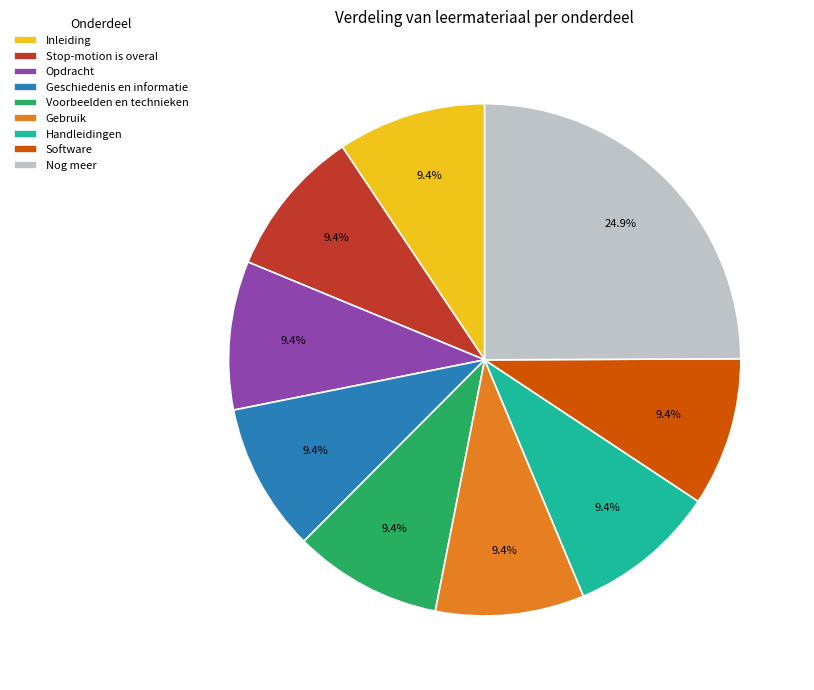

Which has a higher value, Geschiedenis en informatie or Nog meer?

Nog meer